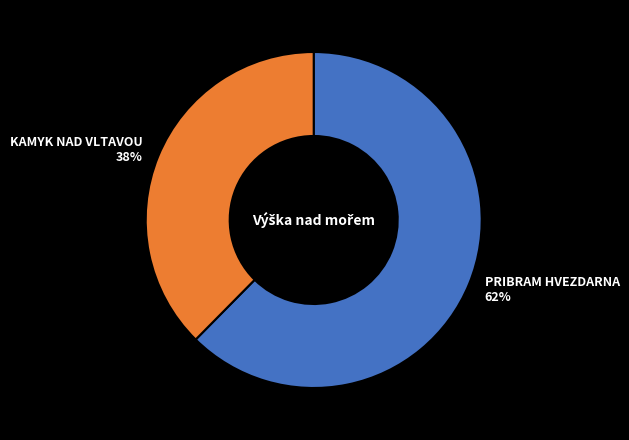

What is the majority slice?

PRIBRAM HVEZDARNA